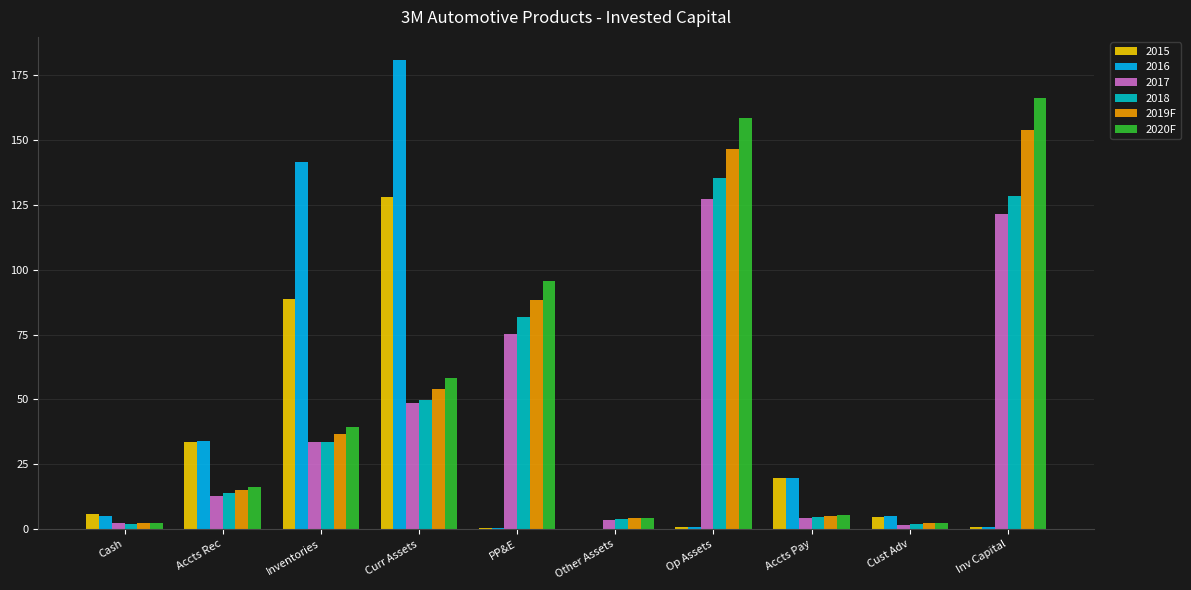

Which category has the highest value across all series?

Curr Assets